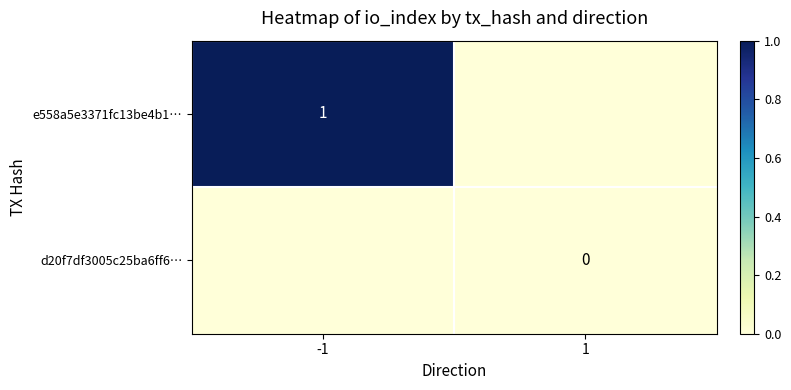

The value of e558a5e3371fc13be4b1… at -1 is 1. True or false?

True